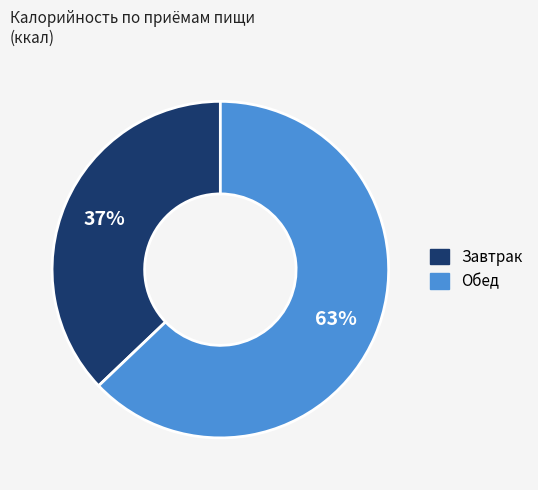

Is Завтрак the majority of the pie?

No